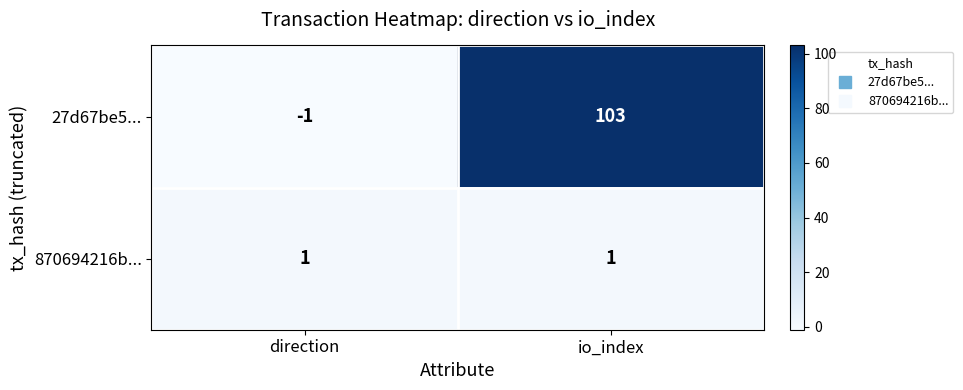

What is the average value of the 27d67be5... series?

51